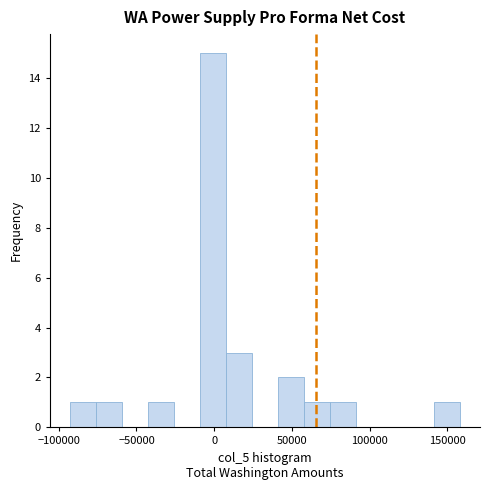

Read against the x-axis, roughly where is the centre of the tallest bar?

0